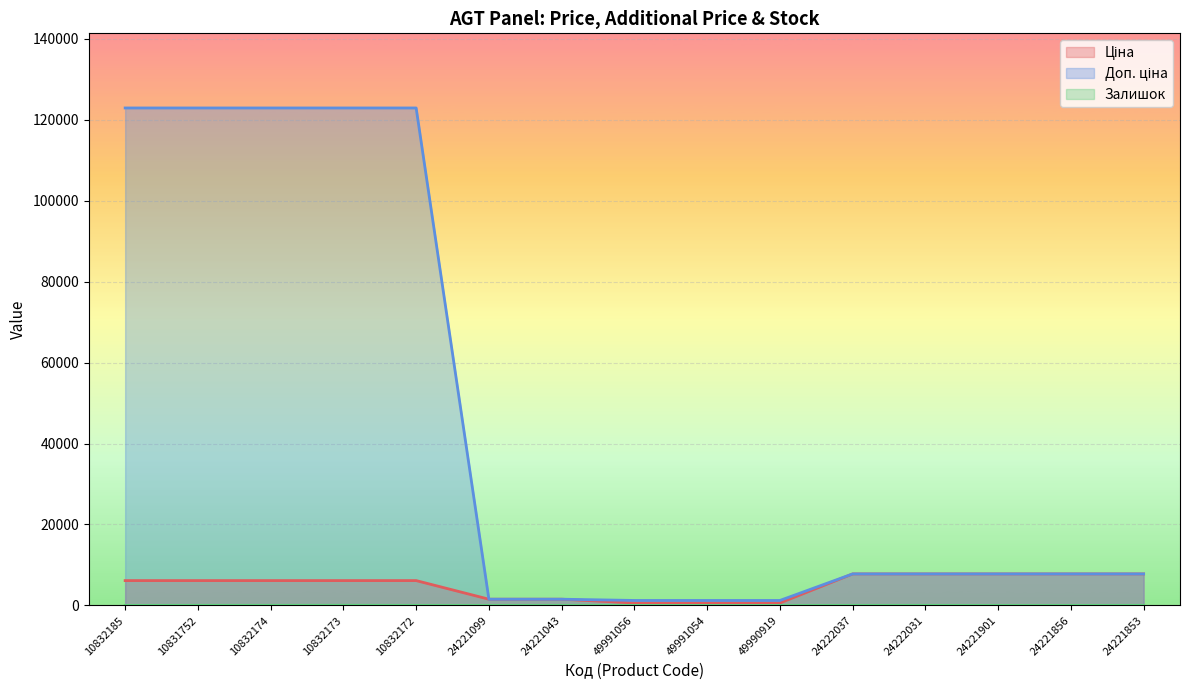

What are all the series names shown in the legend?

Ціна, Доп. ціна, Залишок